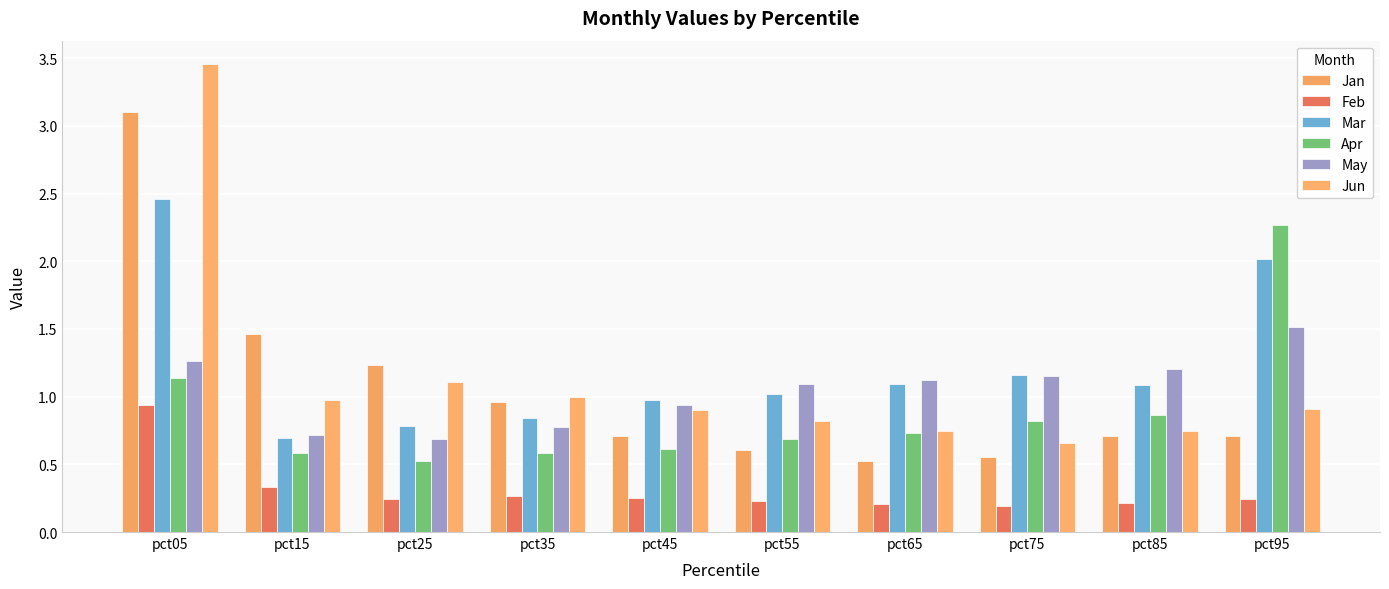

Which series has the widest spread of values?

Jun